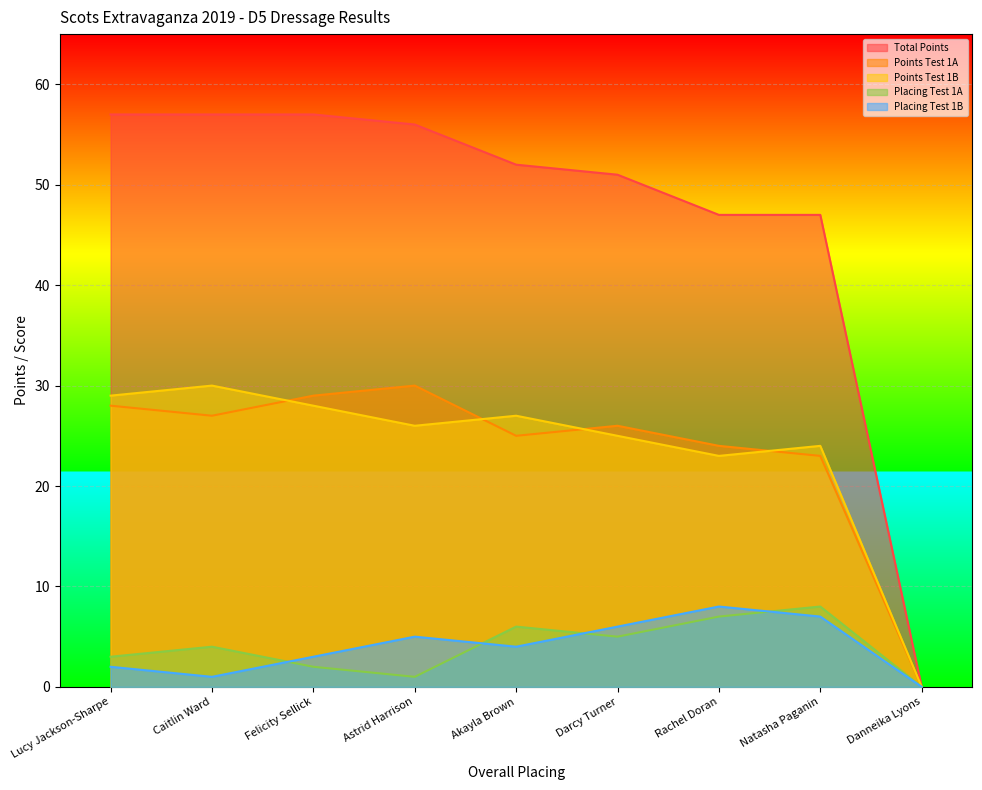

Rank the series by their maximum value, from lowest to highest.

Placing Test 1A, Placing Test 1B, Points Test 1A, Points Test 1B, Total Points